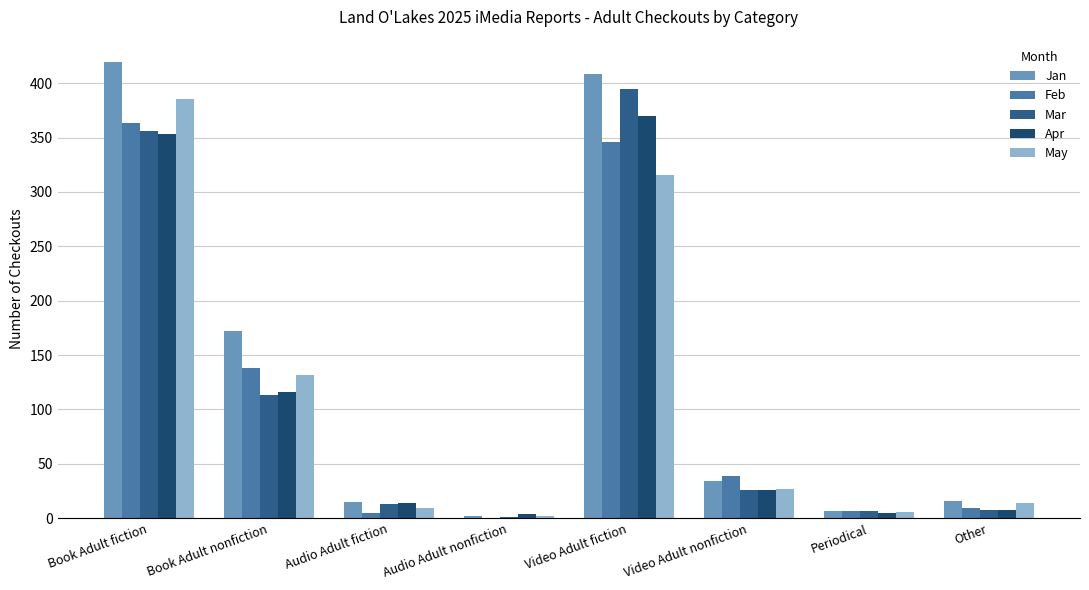

Which series has the widest spread of values?

Jan